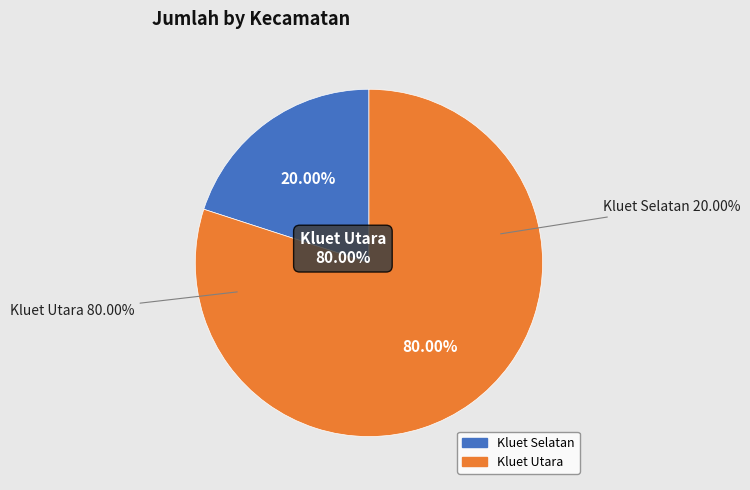

To the nearest percent, what is the average slice percentage?

50%